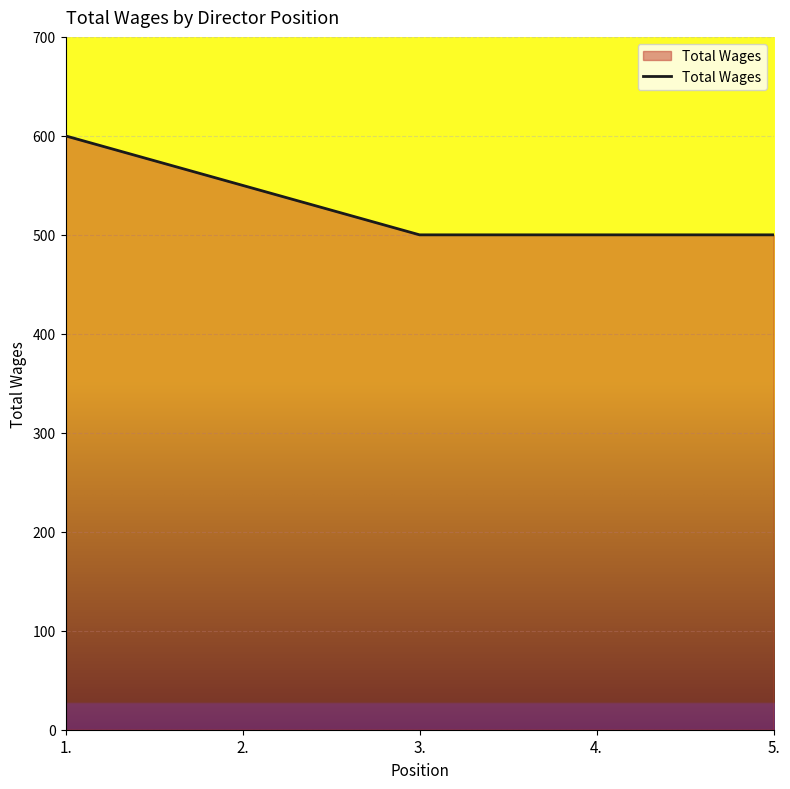

Reading left to right, extract all data points from this chart.

1.=600	2.=550	3.=500	4.=500	5.=500